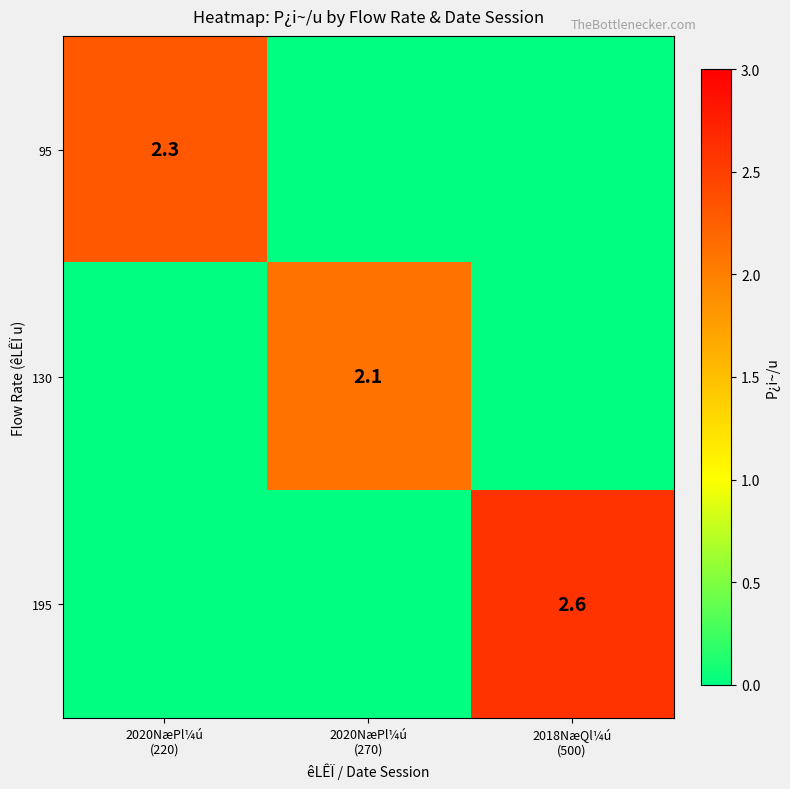

Which series has the largest range (max minus min)?

195